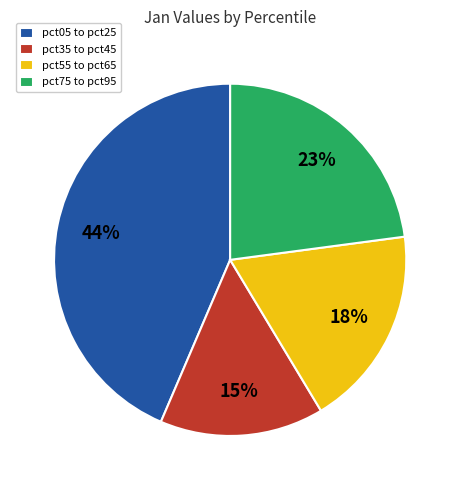

Is there a majority slice in this chart?

No